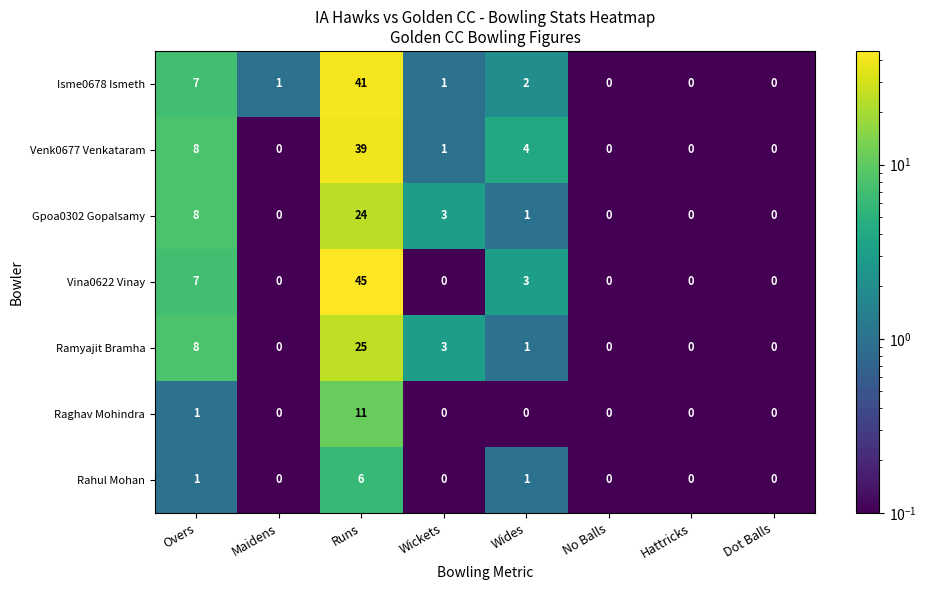

Read the Venk0677 Venkataram value at Wides, to the nearest 5.

5